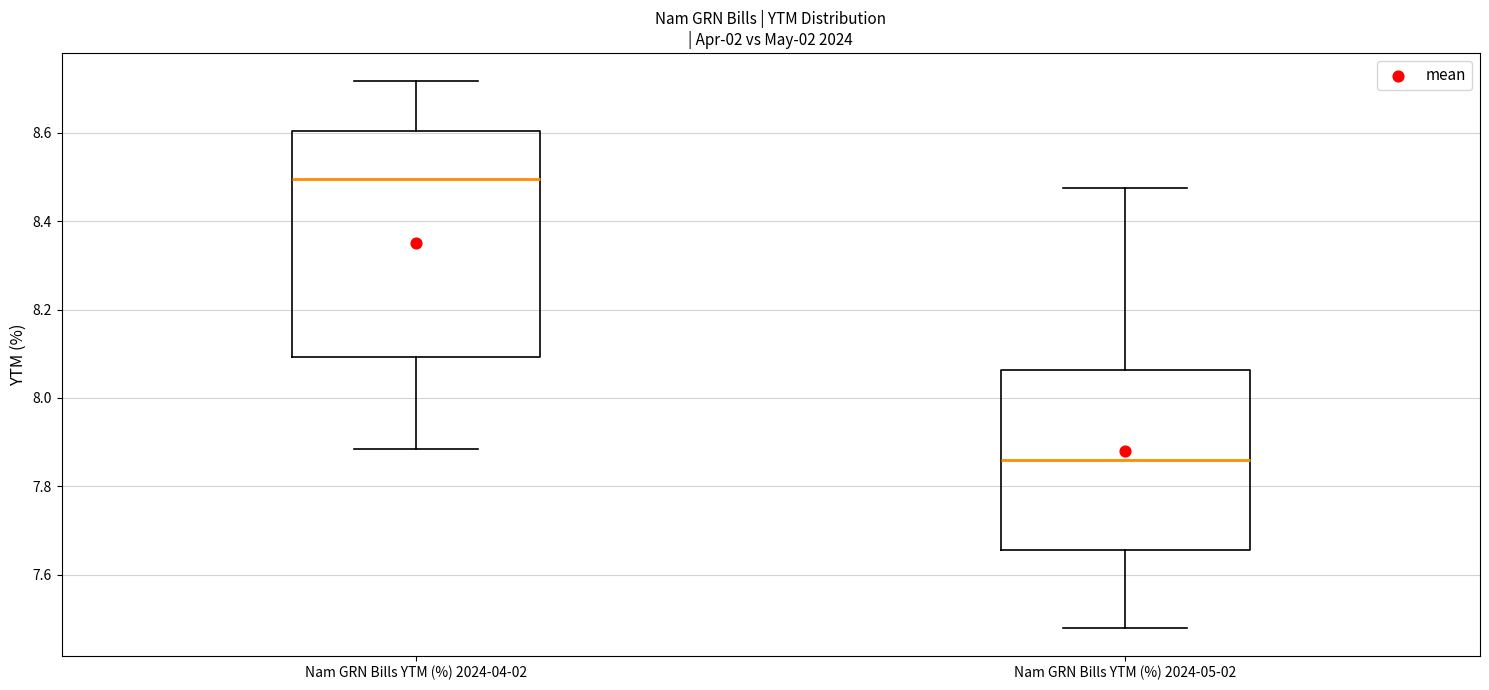

Reading left to right, transcribe this box plot: for each box, give where its median line is, the range the box spans, and where its two whiskers end, as read against the y-axis. The values are not printed on the chart, so give them approximately, as read against the axis.

Nam GRN Bills YTM (%) 2024-04-02: median 8.50, box 8.10 to 8.60, whiskers 7.88 to 8.72
Nam GRN Bills YTM (%) 2024-05-02: median 7.86, box 7.66 to 8.06, whiskers 7.48 to 8.48